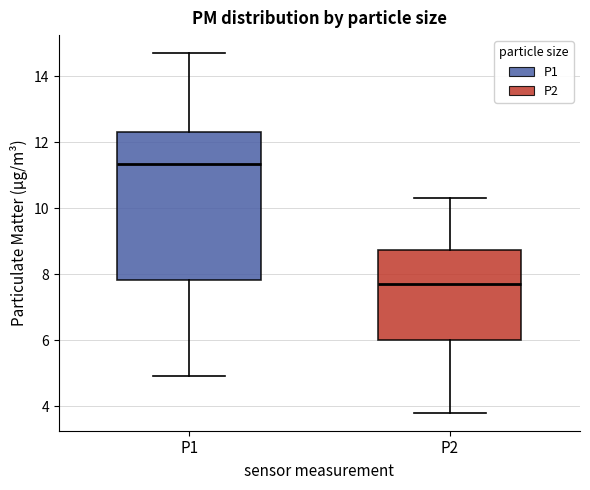

Which box is the tallest, from its lower edge to its upper edge?

P1